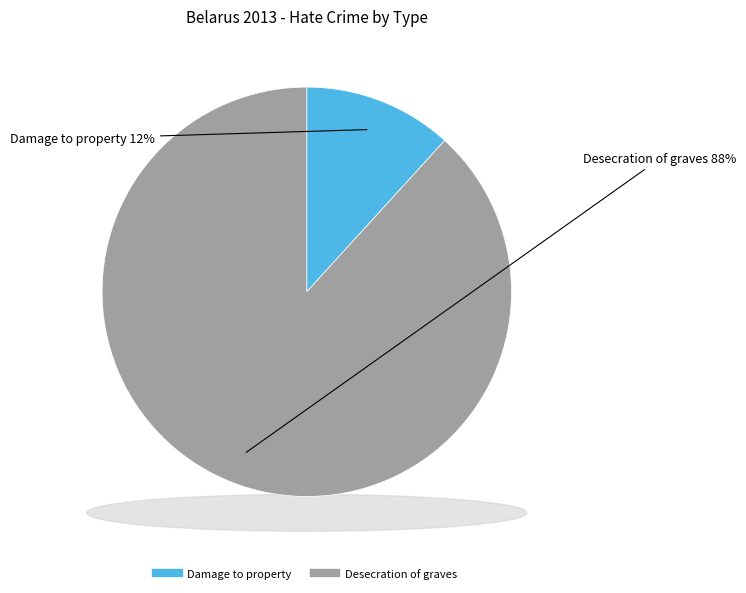

Count the number of slices in the pie.

2